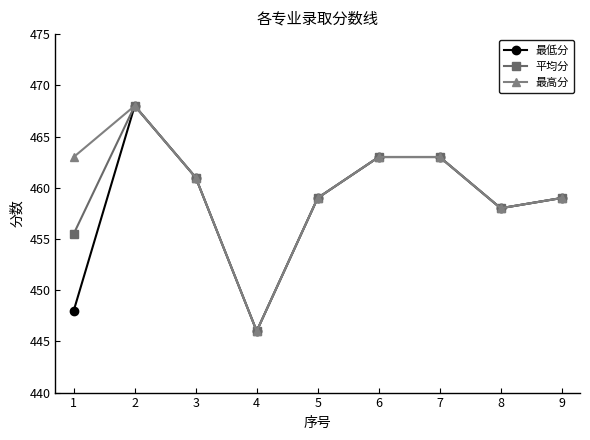

What is the value of the 最高分 point at the 2nd from the left?

468.0